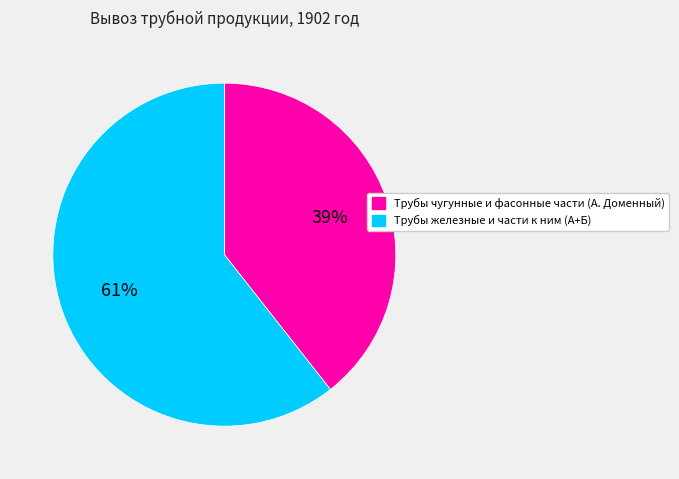

Which slice is the largest?

Трубы железные и части к ним (А+Б)